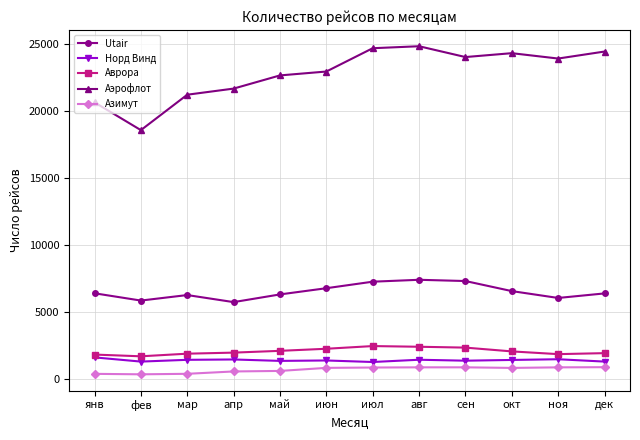

What is the spread (max minus min) of values at авг?

23961